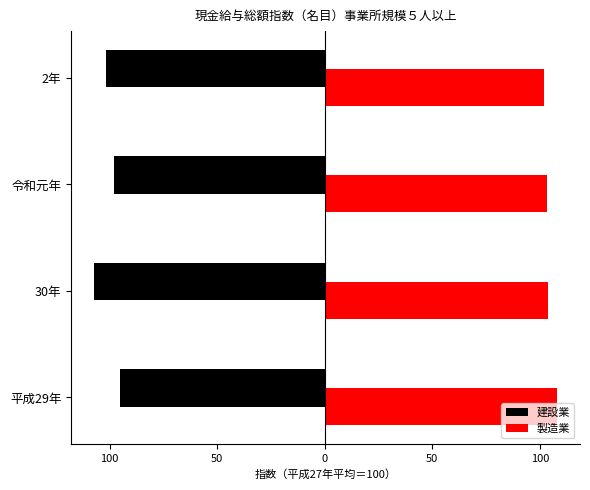

What is the highest value of the 建設業 series?

-94.9